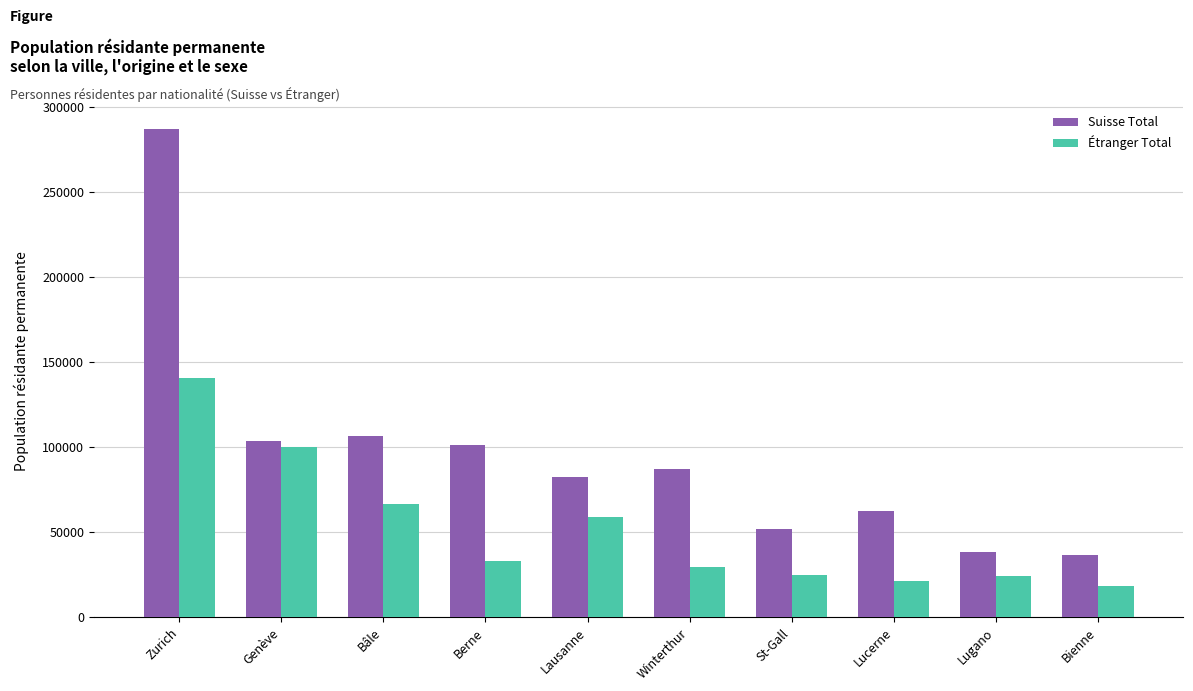

The value of Étranger Total at Bâle is 66830. True or false?

True